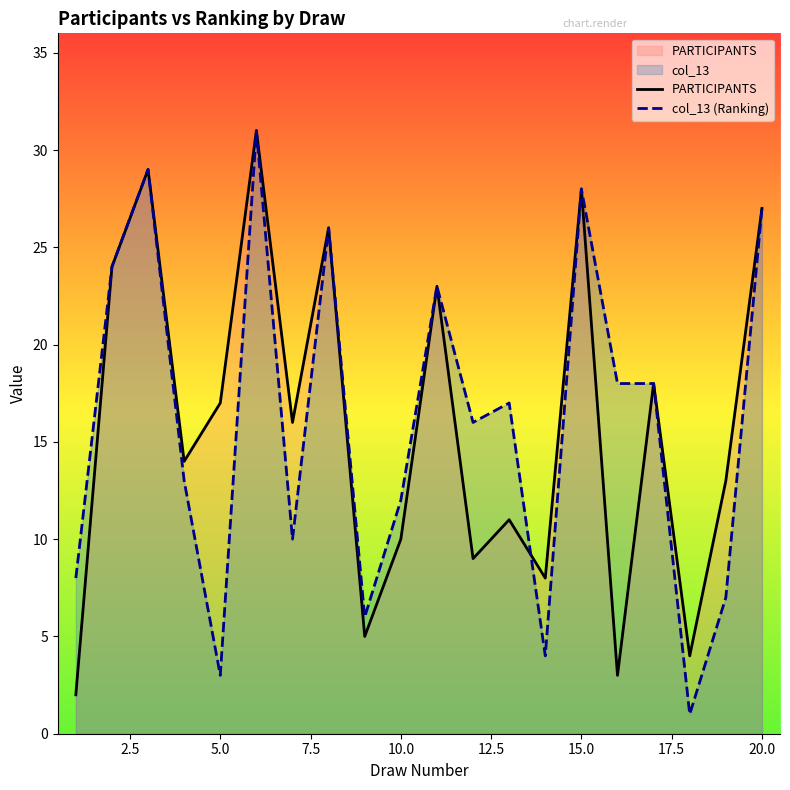

What is the total value across all series at 20.0?

54